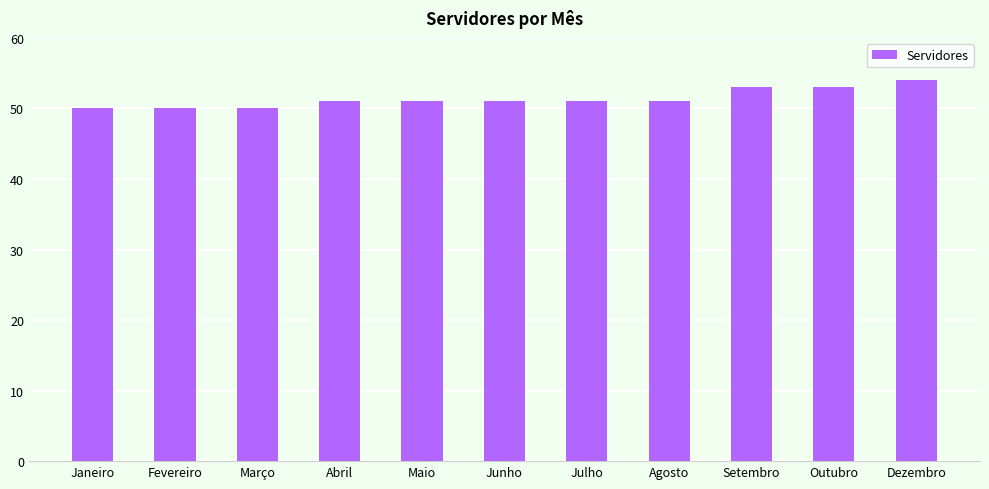

What is the minimum value shown in the chart?

50